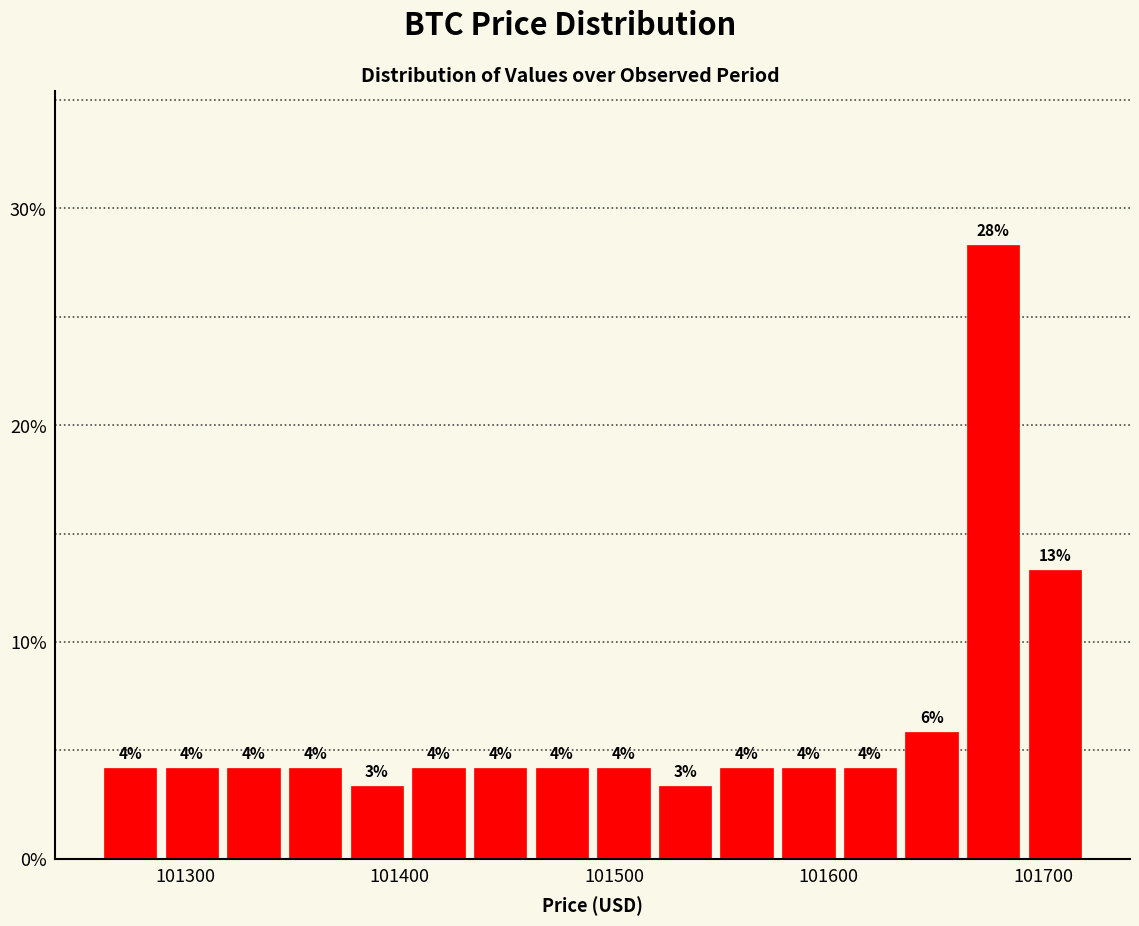

Read against the x-axis, roughly where is the centre of the tallest bar?

101680